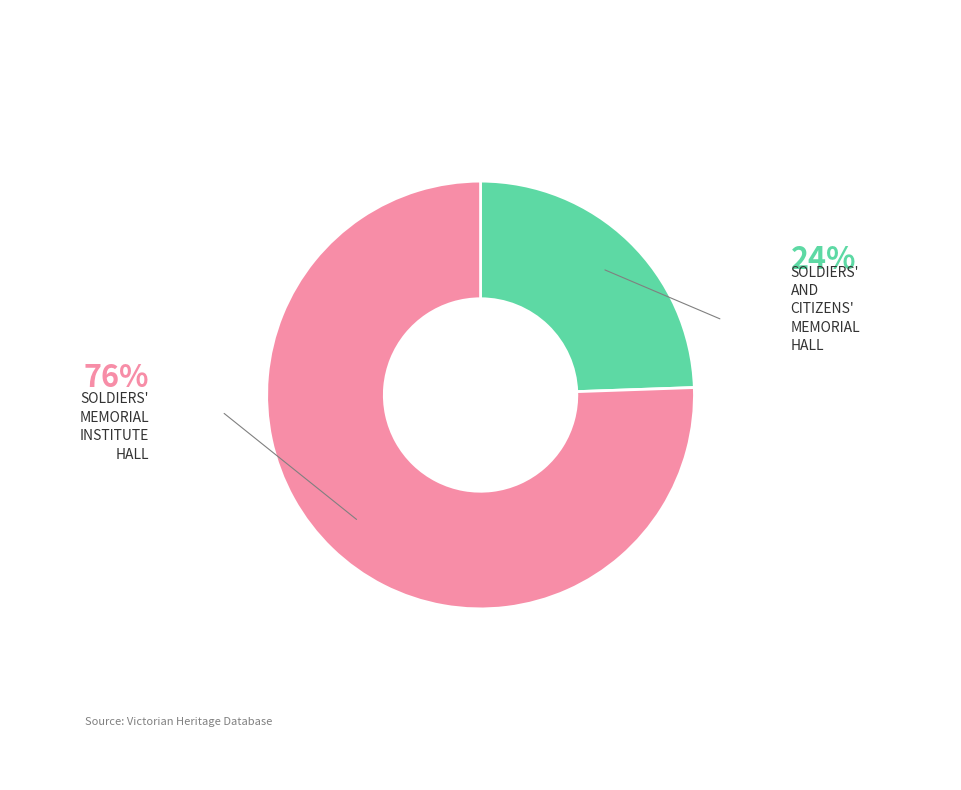

Which slice is the smallest?

SOLDIERS' AND CITIZENS' MEMORIAL HALL